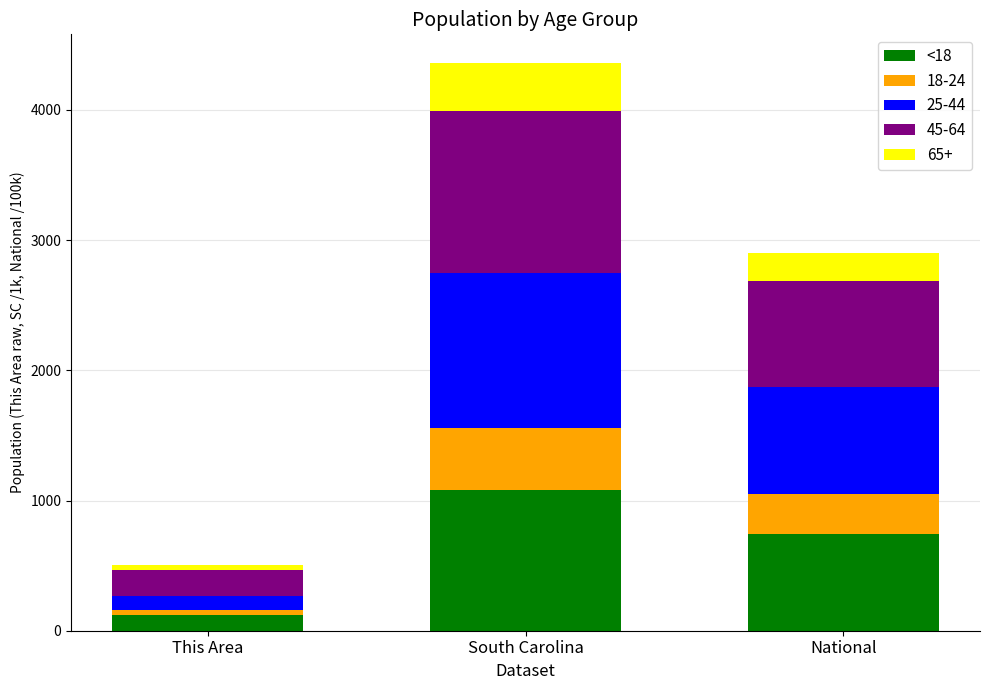

What is the sum of all <18 values?

1945.3